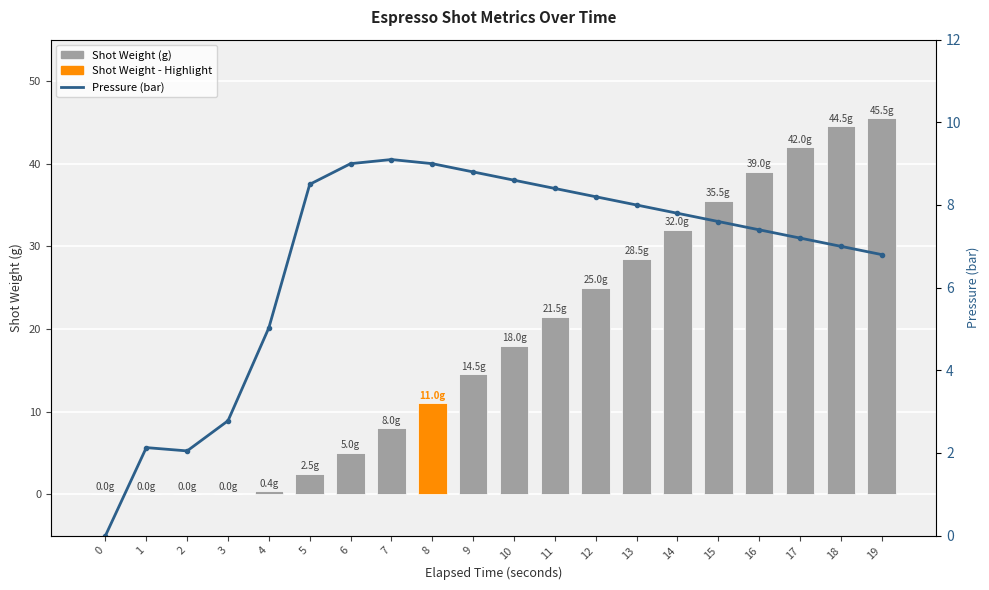

What is the approximate value of Shot Weight (g) at 14?

32.0